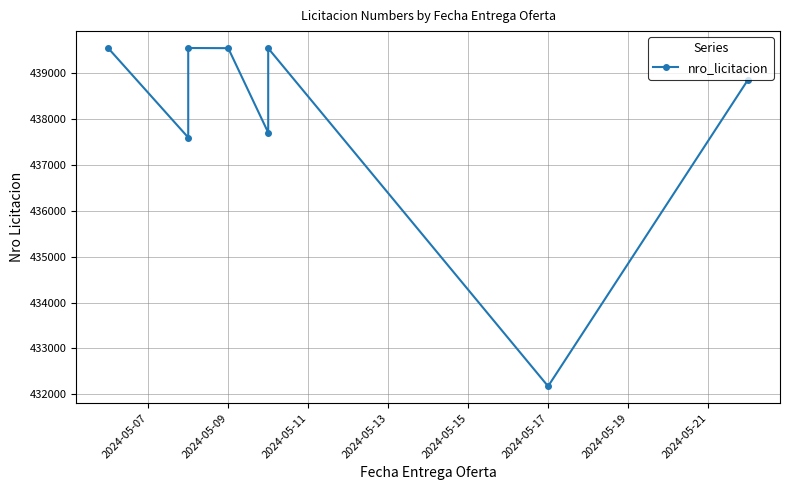

Which has a higher value, 2024-05-11 or 2024-05-21?

2024-05-11